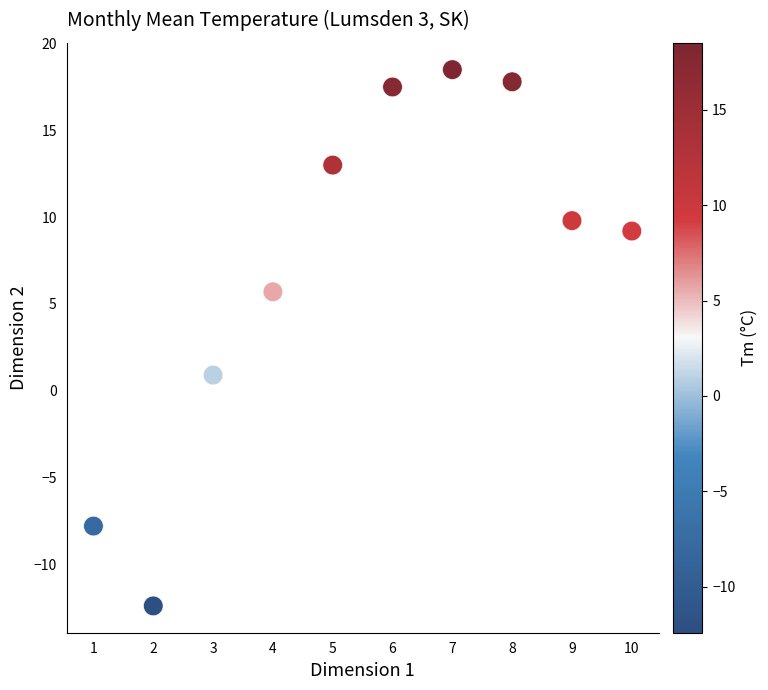

What Y value in the scatter plot is closest to 3?

0.9